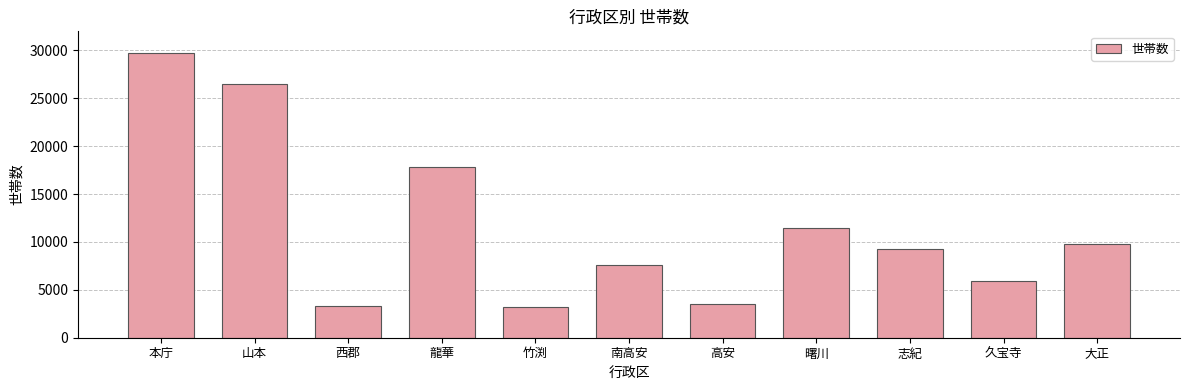

Approximately how many times larger is the value at 南高安 compared to 本庁?

0.3